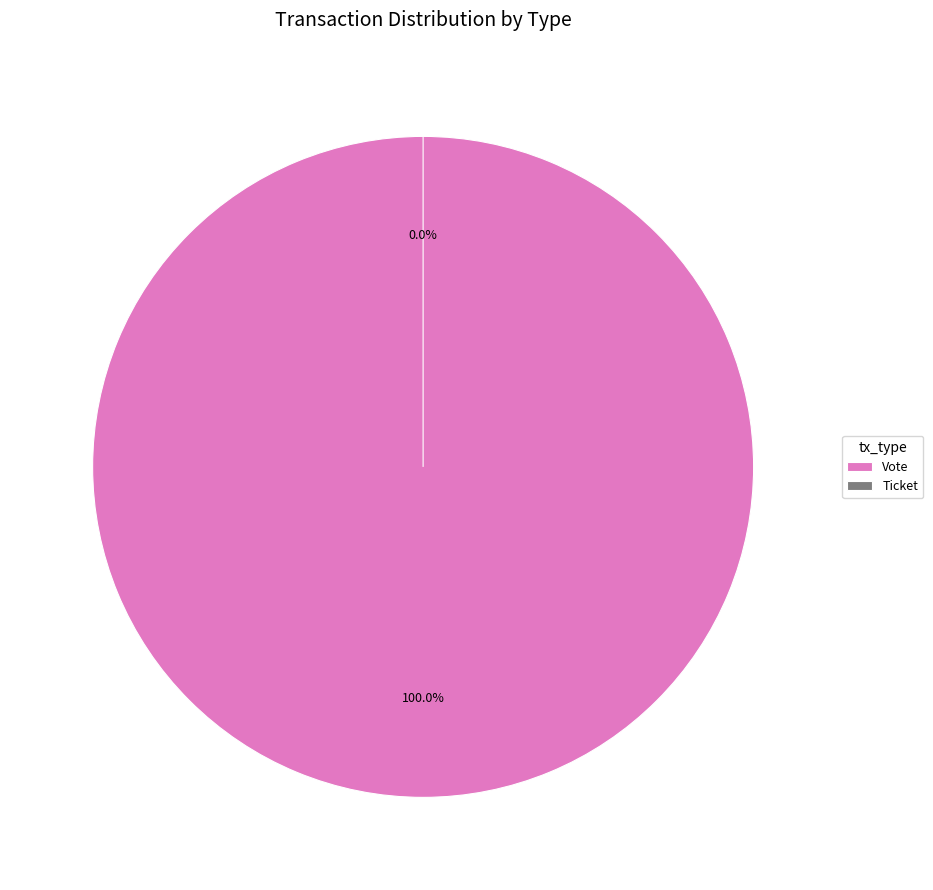

Between Vote and Ticket, which is larger?

Vote